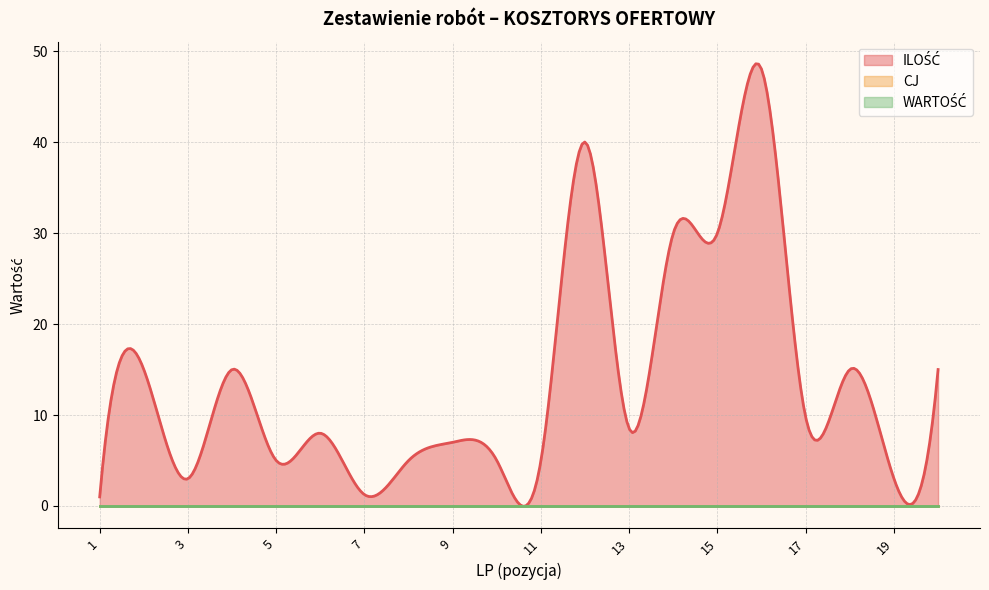

Rank the series at 2 from highest to lowest value.

ILOŚĆ, CJ, WARTOŚĆ